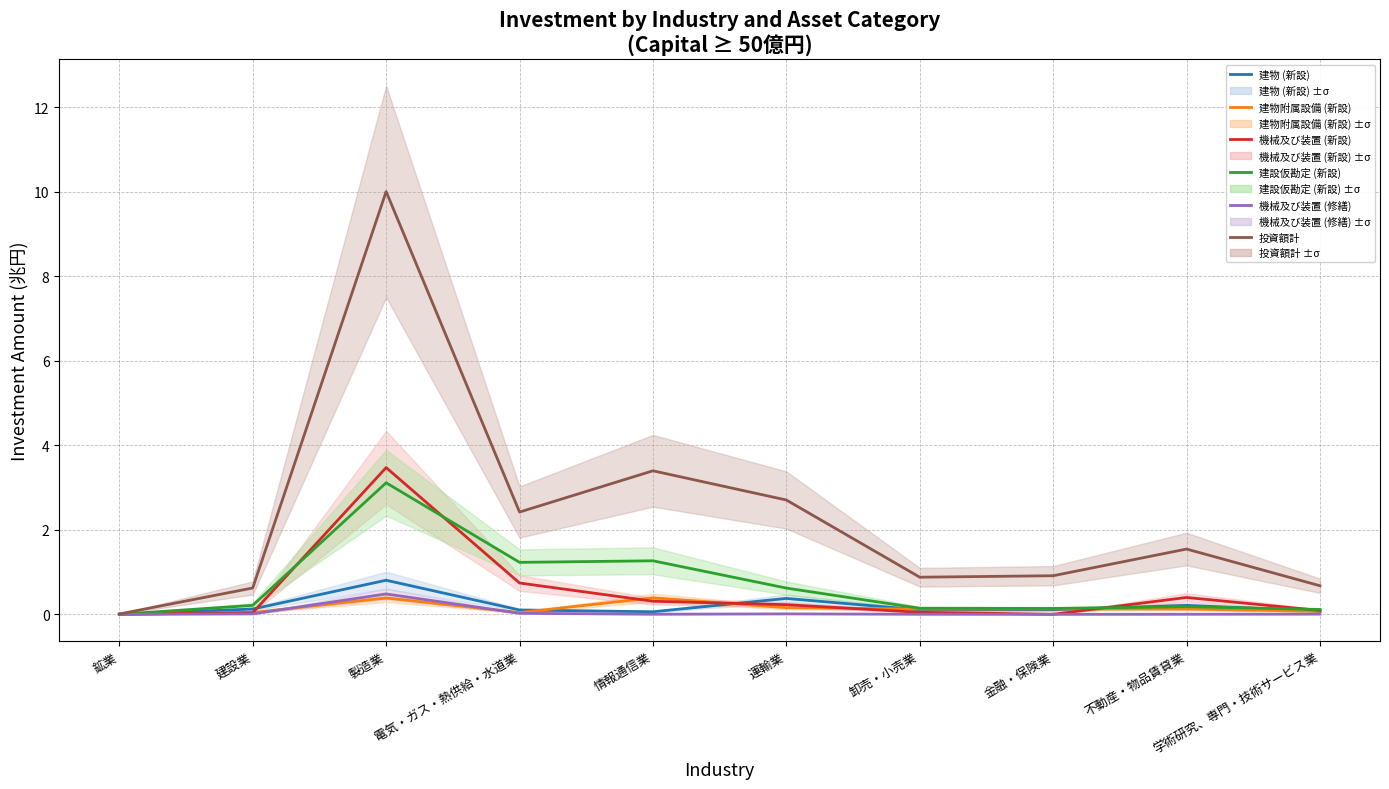

Read the 投資額計 value at 電気・ガス・熱供給・水道業.

2.4